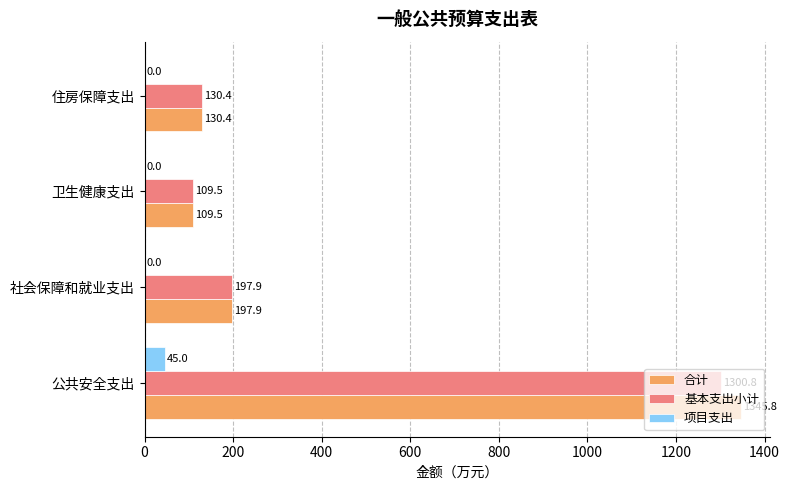

Where is 合计 nearest to the value 727?

社会保障和就业支出